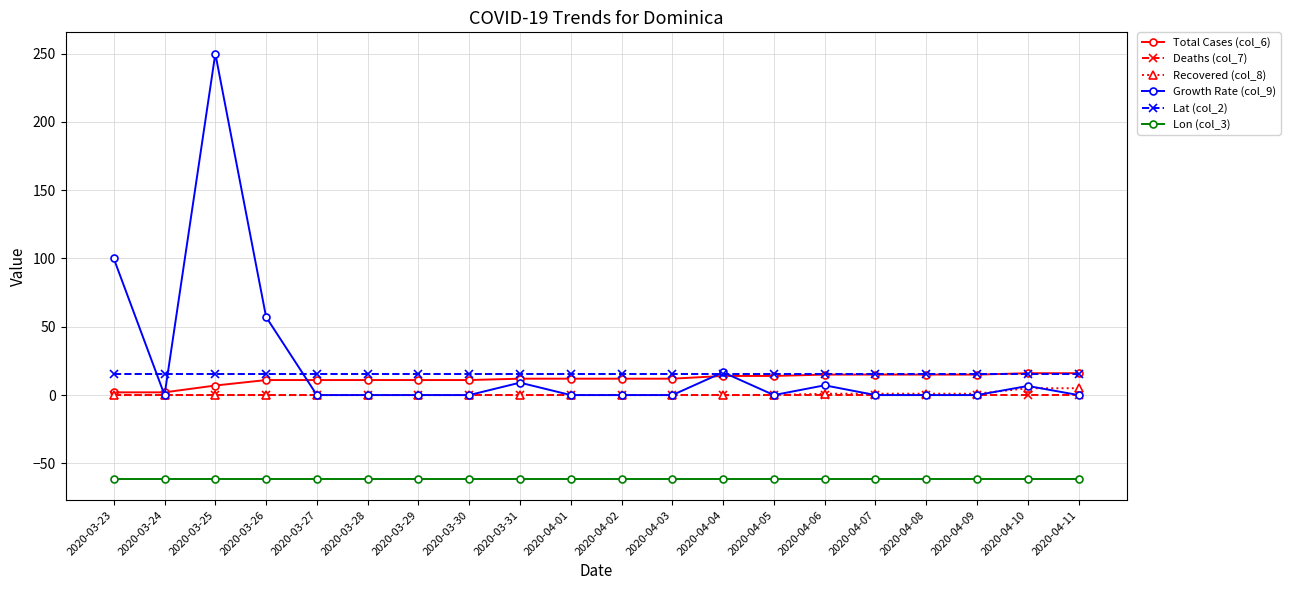

What position from the right is 2020-03-26?

17